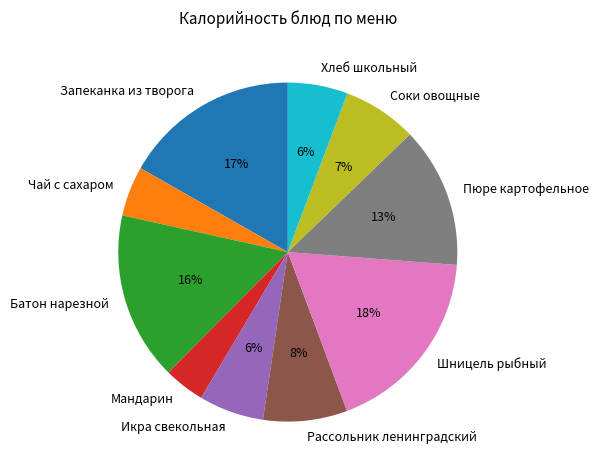

To the nearest percent, what portion does Пюре картофельное represent?

13%